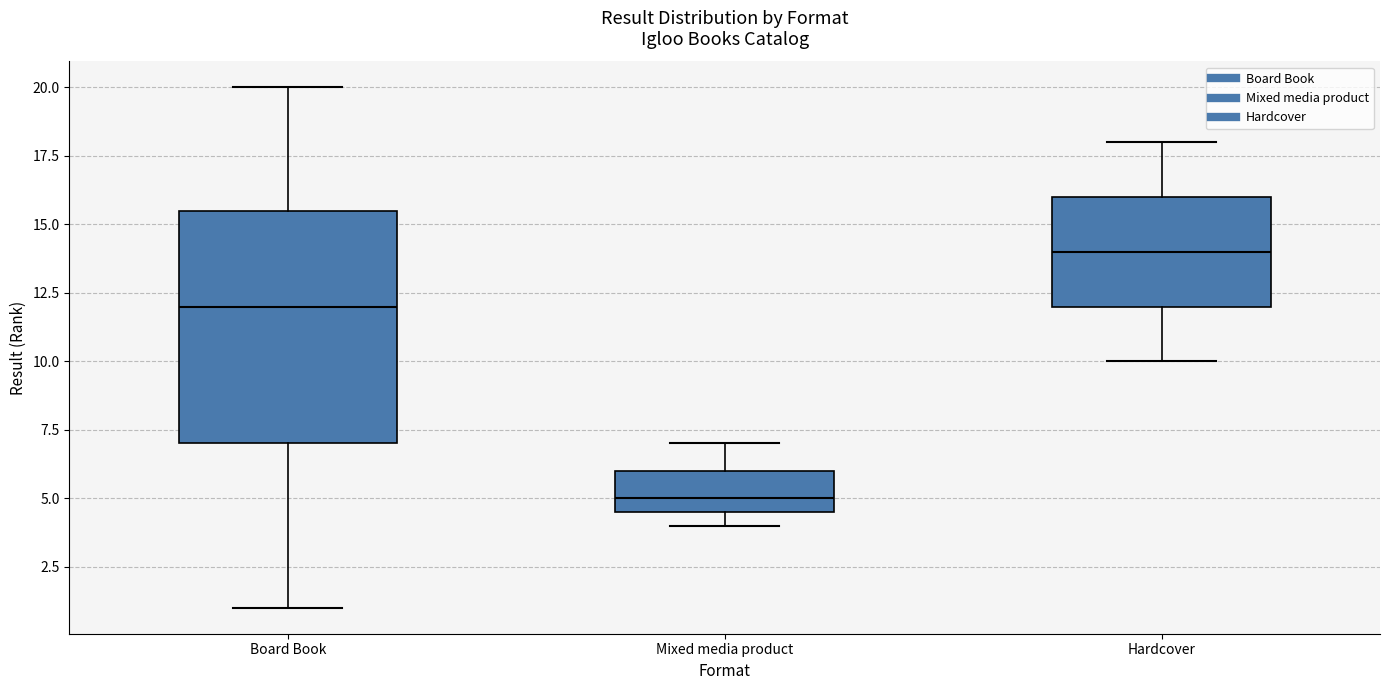

Reading left to right, read every box against the y-axis: the position of its median line, the range the box covers, and the ends of its whiskers. The values are not printed on the chart, so give them approximately, as read against the axis.

Board Book: median 12.0, box 7.0 to 15.5, whiskers 1.0 to 20.0
Mixed media product: median 5.0, box 4.5 to 6.0, whiskers 4.0 to 7.0
Hardcover: median 14.0, box 12.0 to 16.0, whiskers 10.0 to 18.0